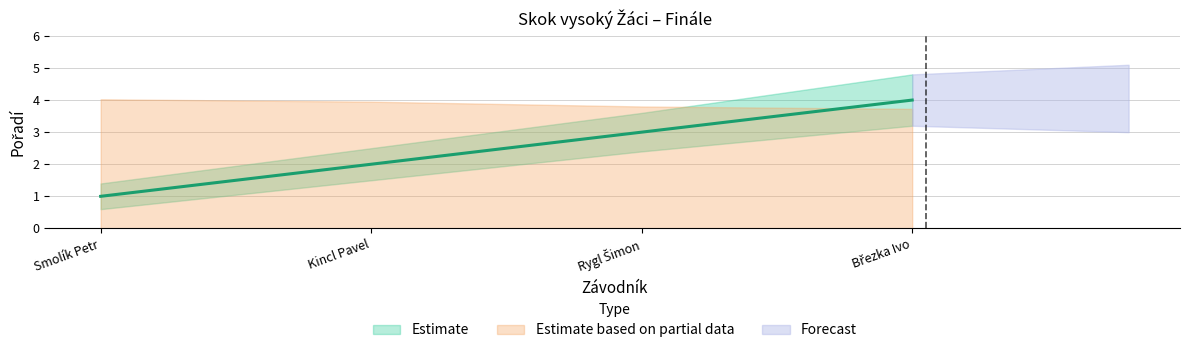

Reading right to left, extract all data points from this chart.

Pořadí: Březka Ivo=4.0	Rygl Šimon=3.0	Kincl Pavel=2.0	Smolík Petr=1.0
Pořadí_upper: Březka Ivo=4.8	Rygl Šimon=3.6	Kincl Pavel=2.5	Smolík Petr=1.4
Pořadí_lower: Březka Ivo=3.2	Rygl Šimon=2.4	Kincl Pavel=1.5	Smolík Petr=0.6